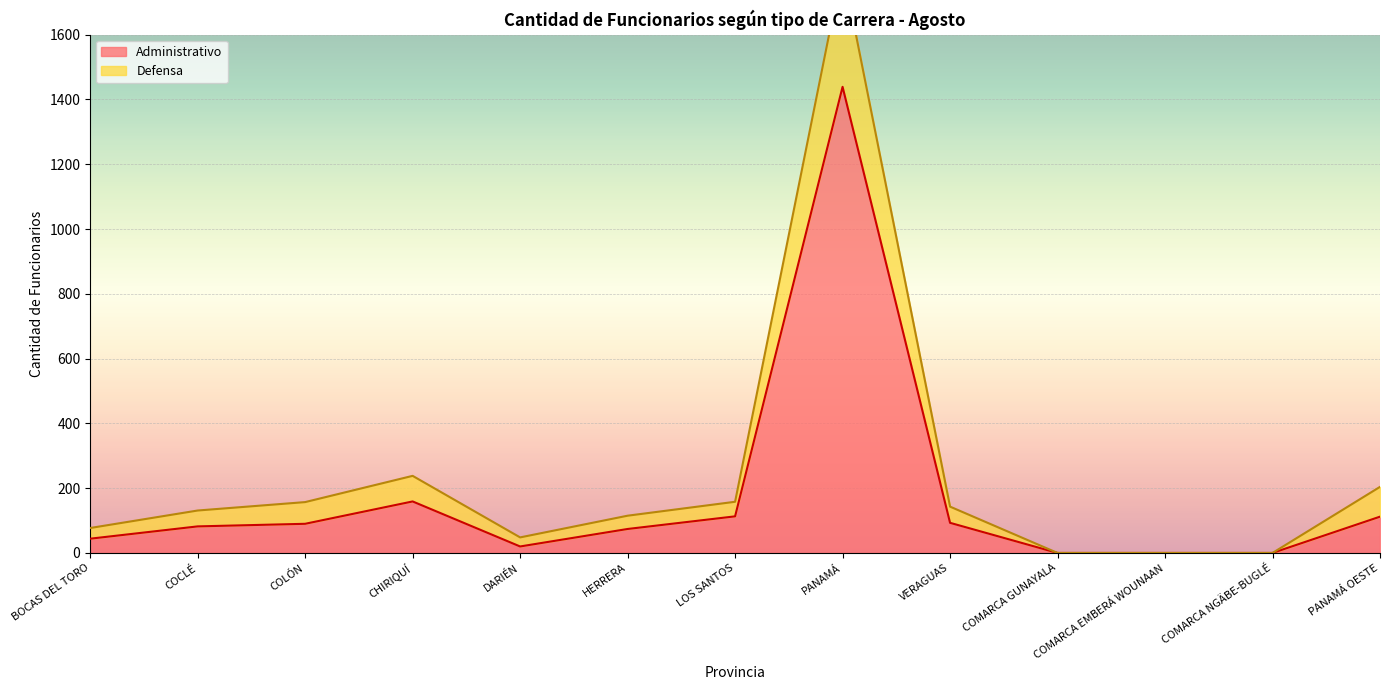

What is the highest value of the Administrativo series?

1439